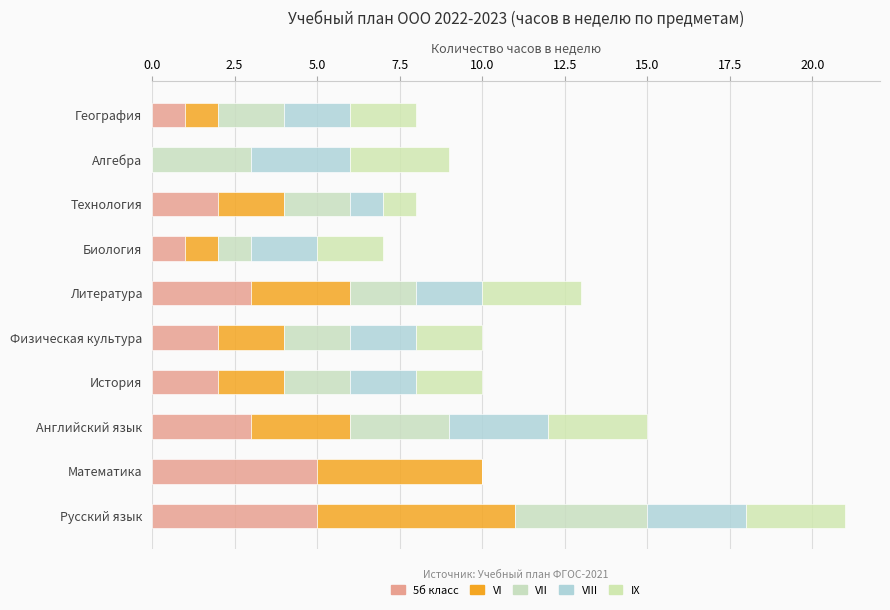

How many data points does each series have?

10